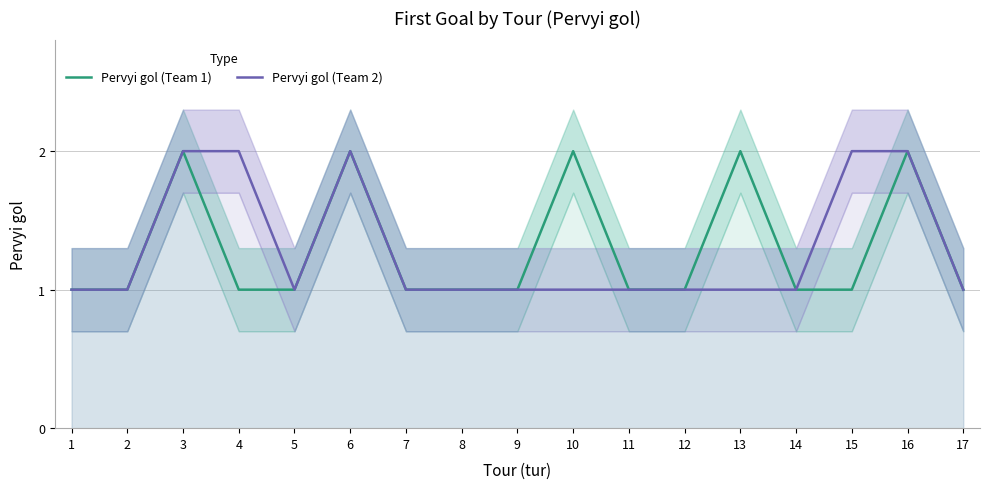

True or false: Pervyi gol (Team 2) and Pervyi gol (Team 1) cross at least once.

False